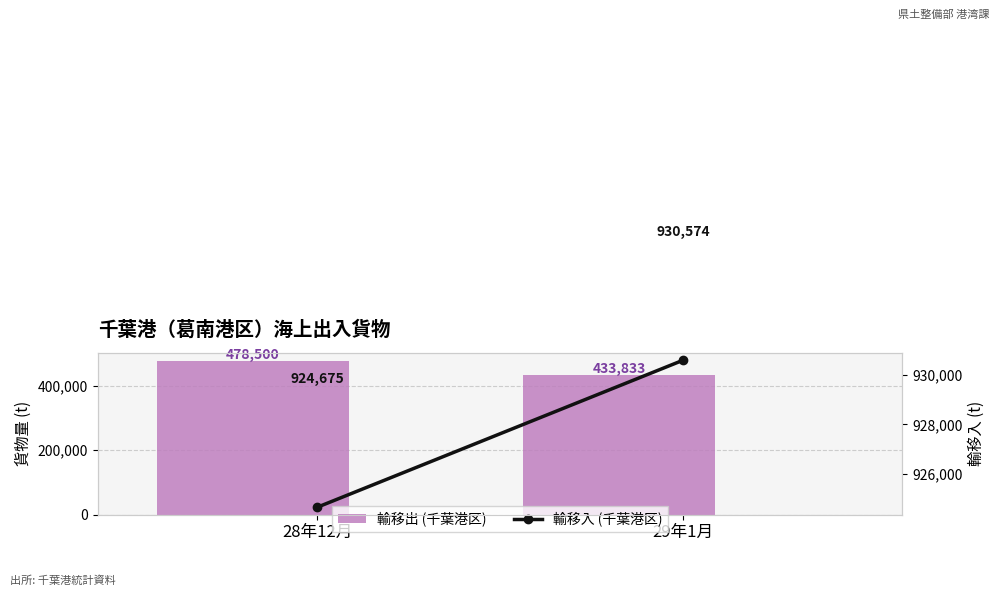

Are the bars horizontal?

No